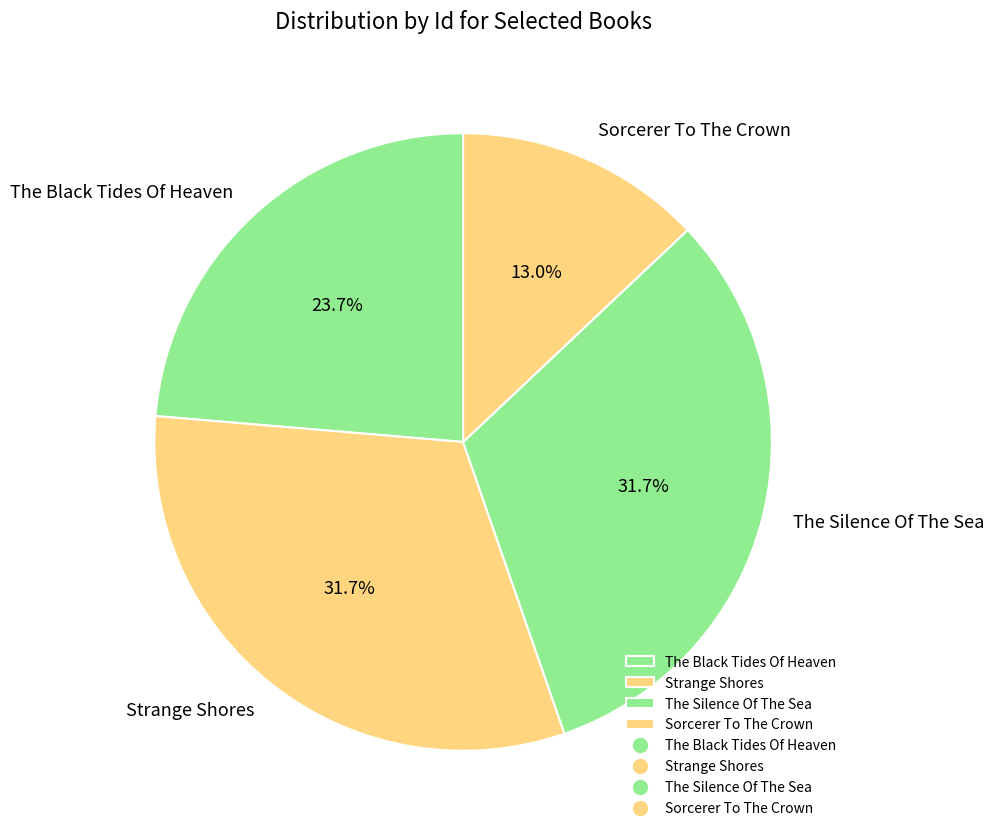

How many segments does this pie chart have?

4